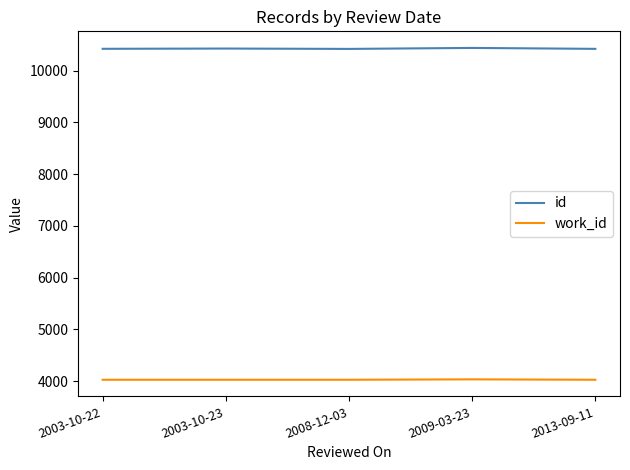

What is the highest value of the id series?

10438